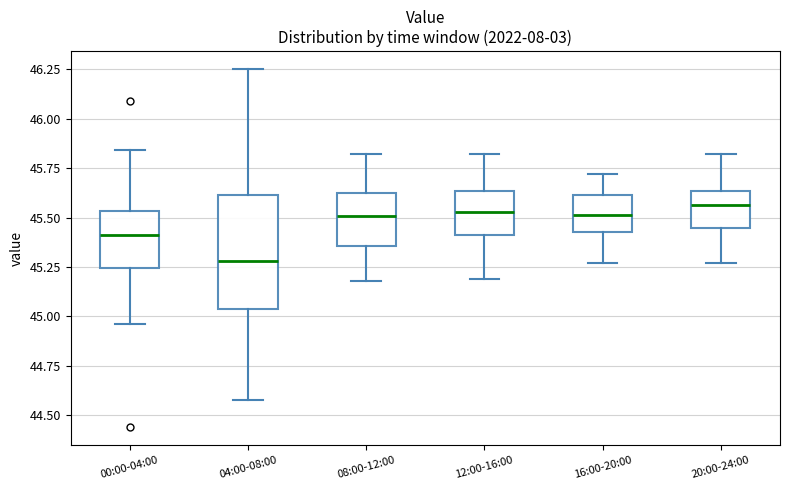

Where does the median line of the box for 08:00-12:00 sit on the y-axis? The values are not printed on the chart, so give them approximately, as read against the axis.

45.50